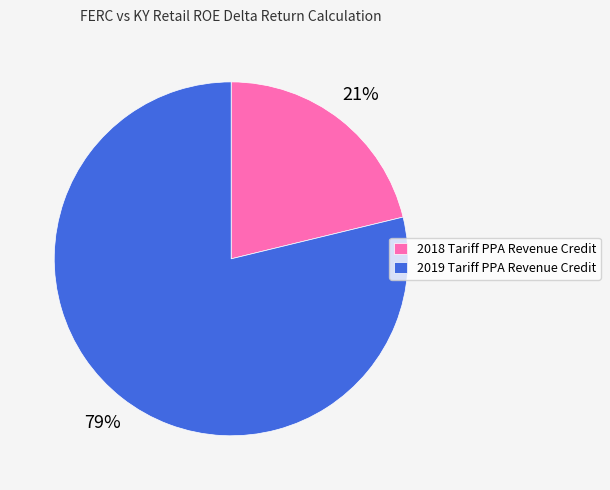

Which category has the smallest portion of the pie?

2018 Tariff PPA Revenue Credit